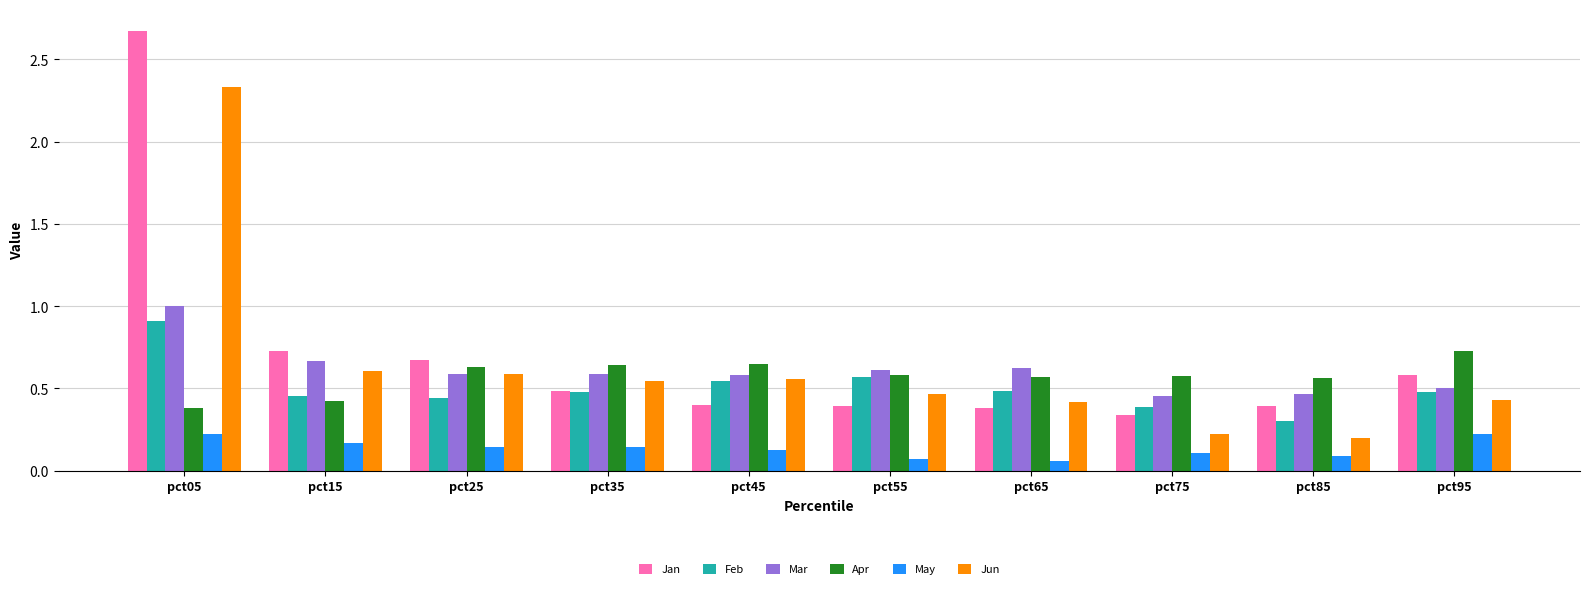

What are all the series names shown in the legend?

Jan, Feb, Mar, Apr, May, Jun